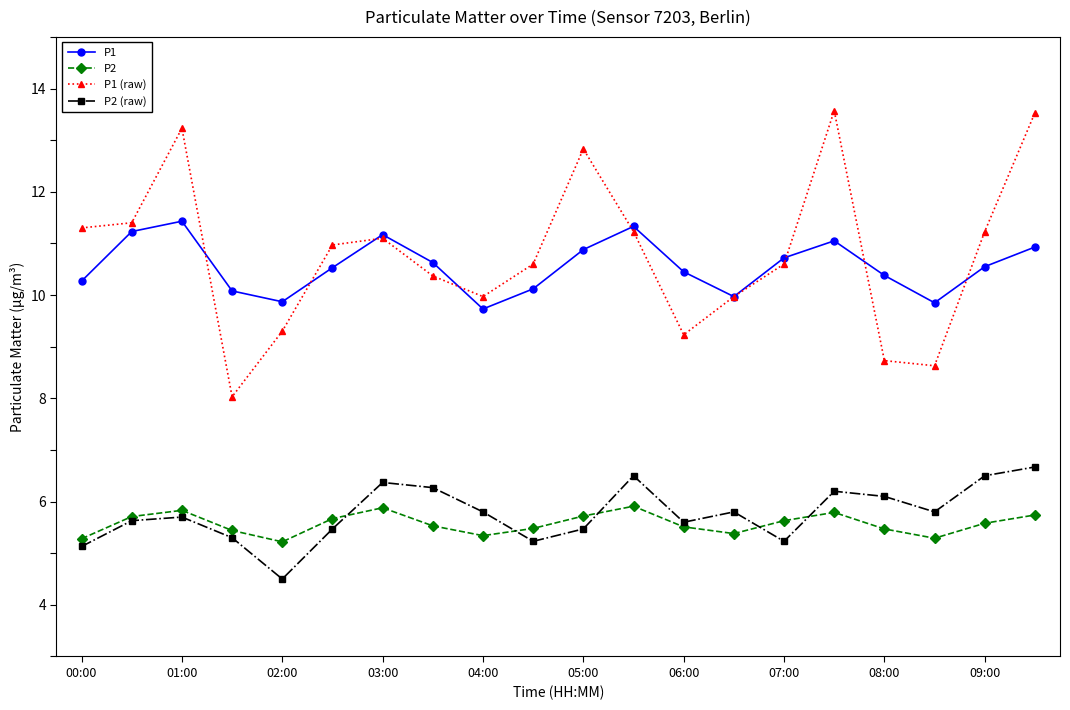

In P1 (raw), how many points are lower than both neighbors (excluding endpoints)?

4